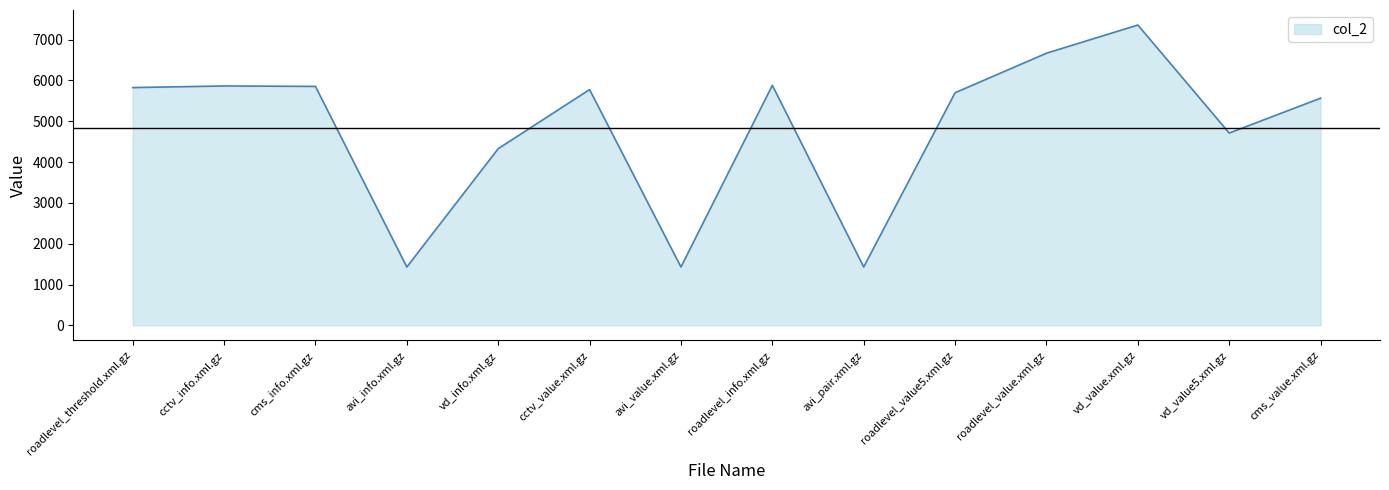

Does the chart display data point markers on the line(s)?

No